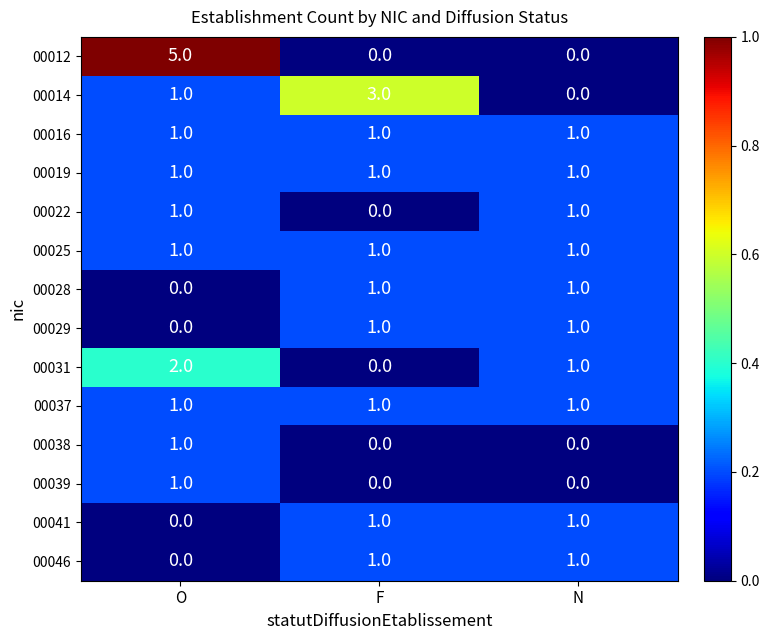

Count the number of categories in the chart.

3